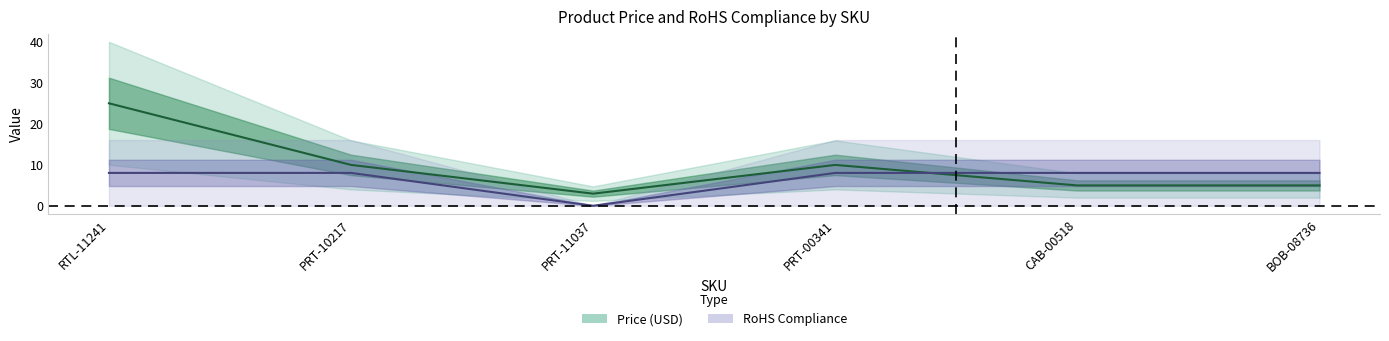

What is the total value across all series at BOB-08736?

12.9